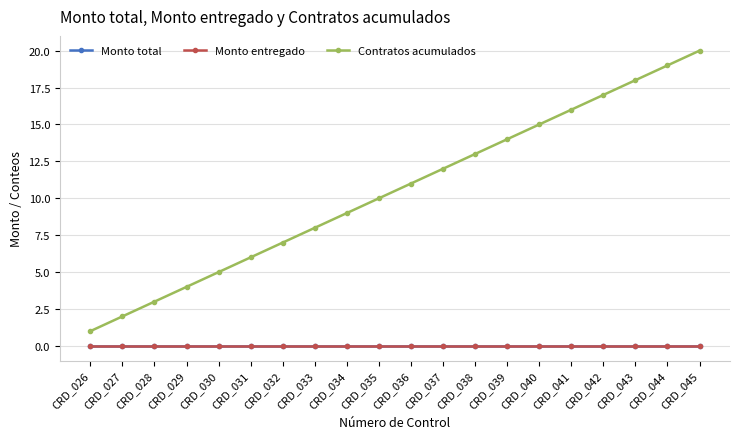

How many data points does each series have?

20